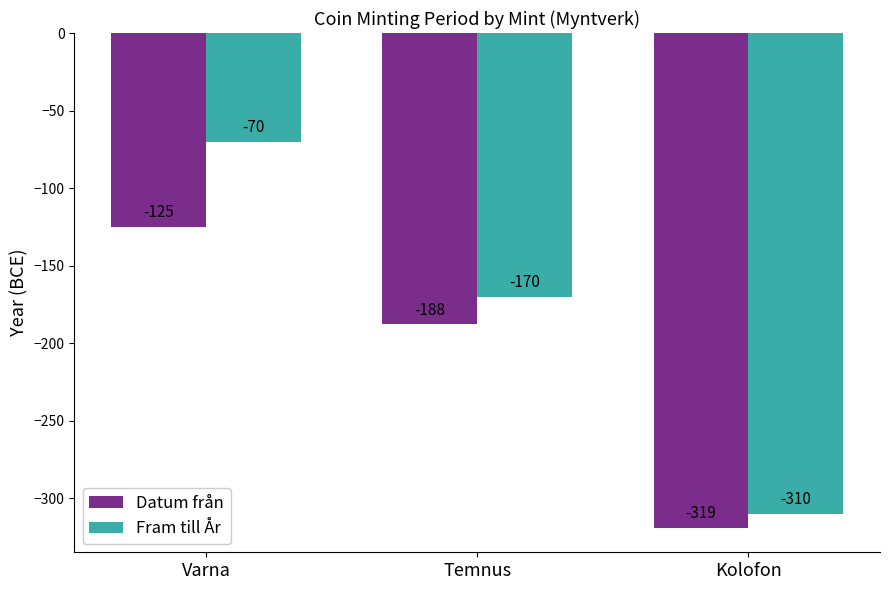

Is the value of Datum från at Varna greater than the value of Fram till År at Kolofon?

Yes